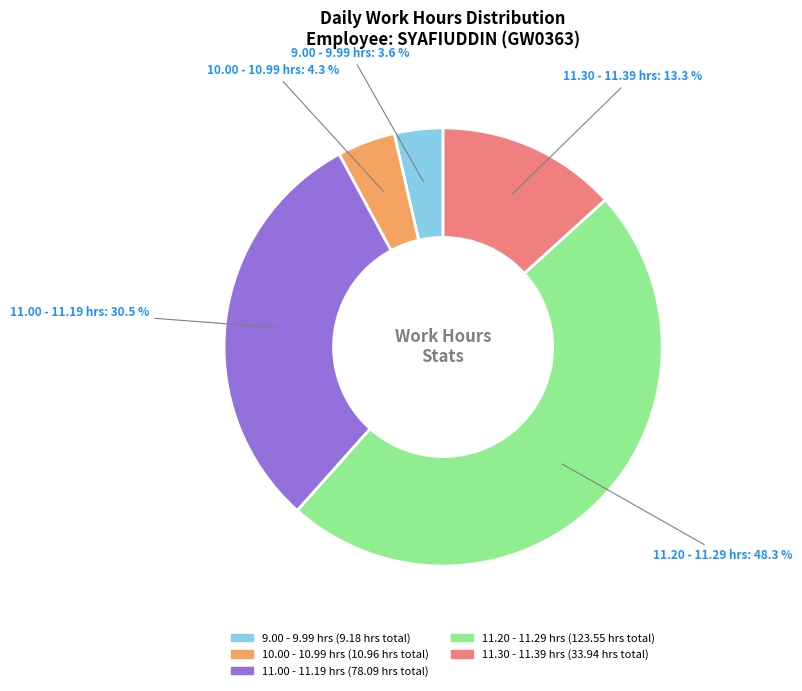

Count the number of slices in the pie.

5